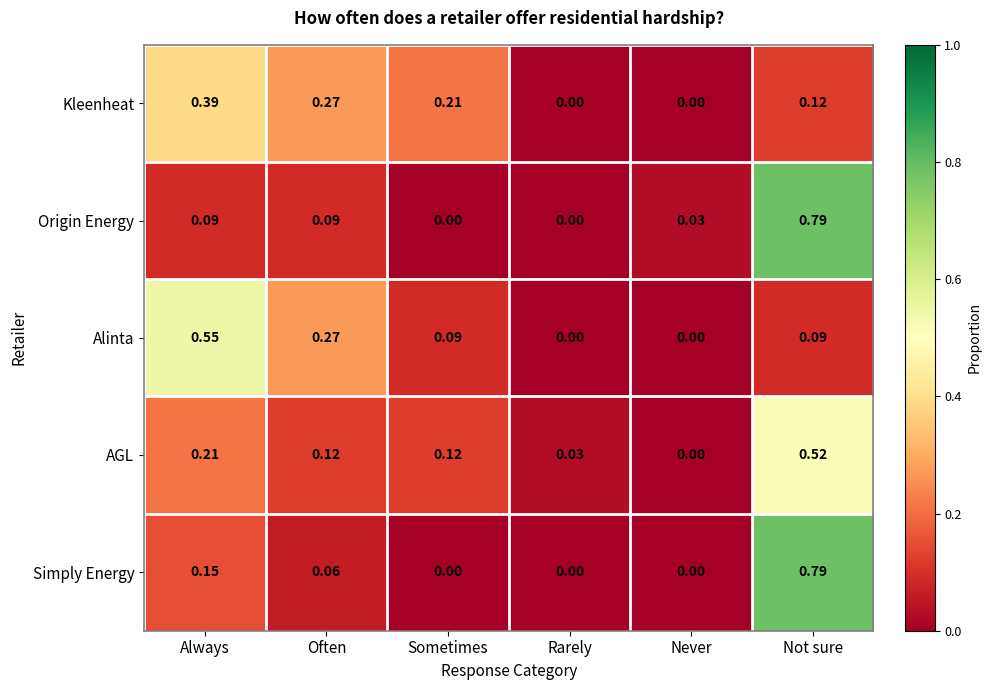

At which category is the sum across all series the highest?

Not sure